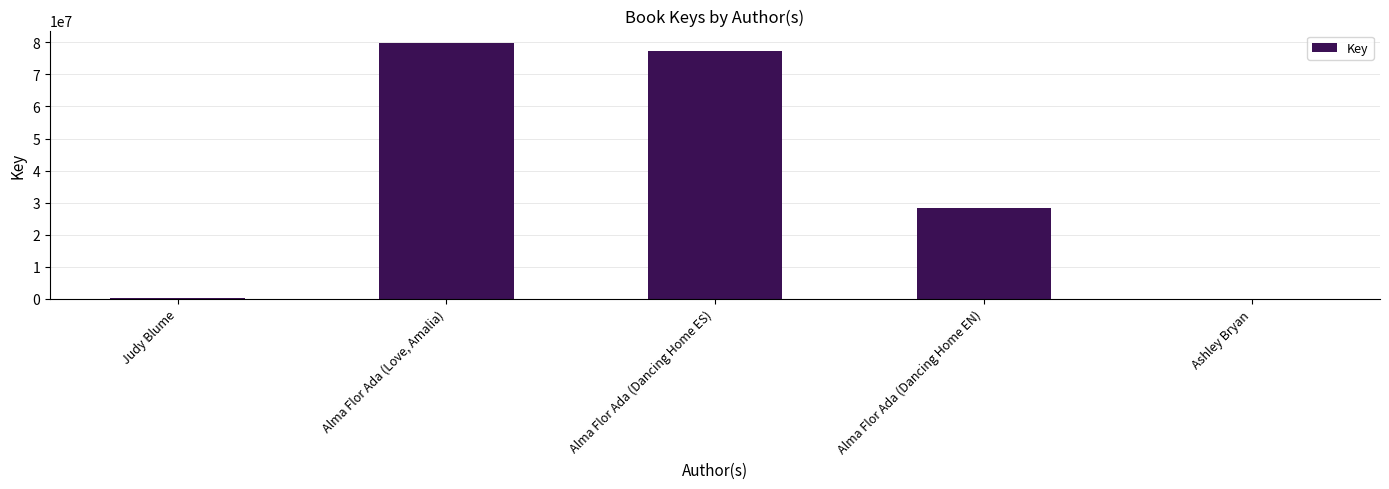

How many categories are shown in the chart?

5